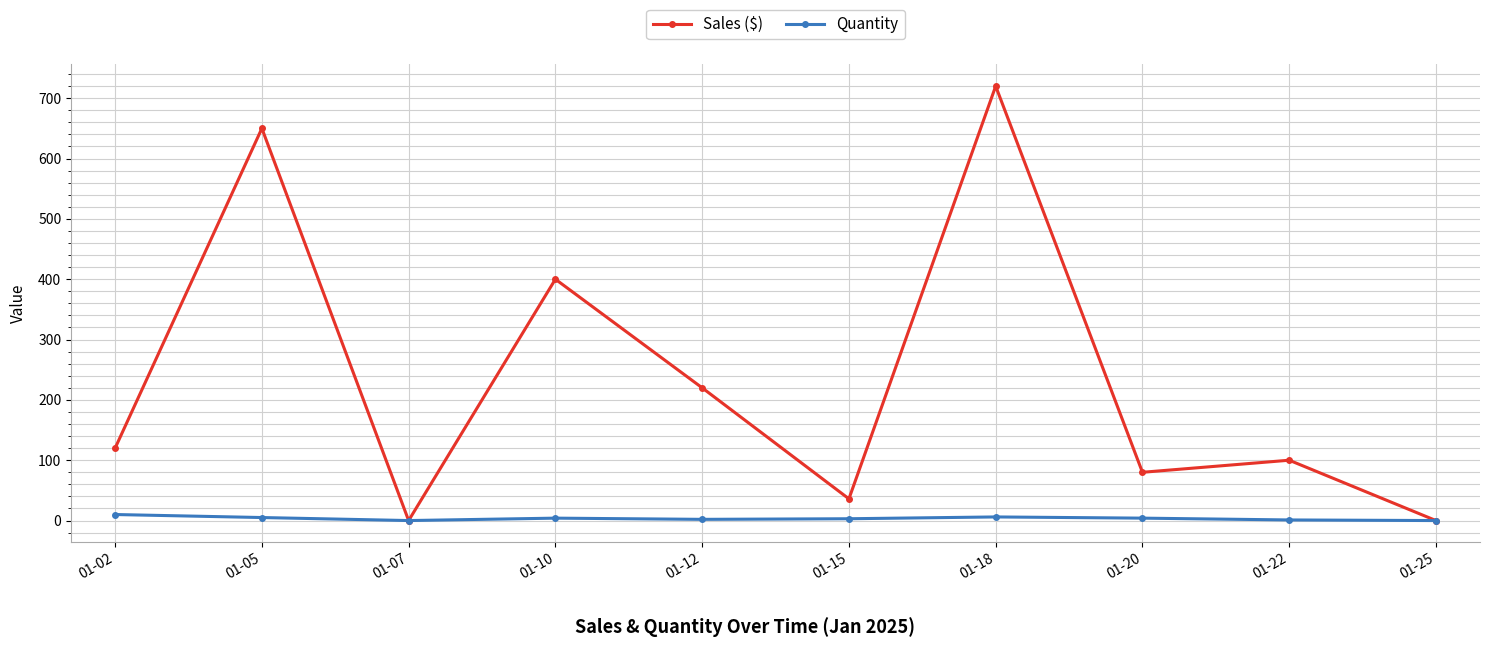

What is the sum of the Quantity values at 01-20 and 01-05?

9